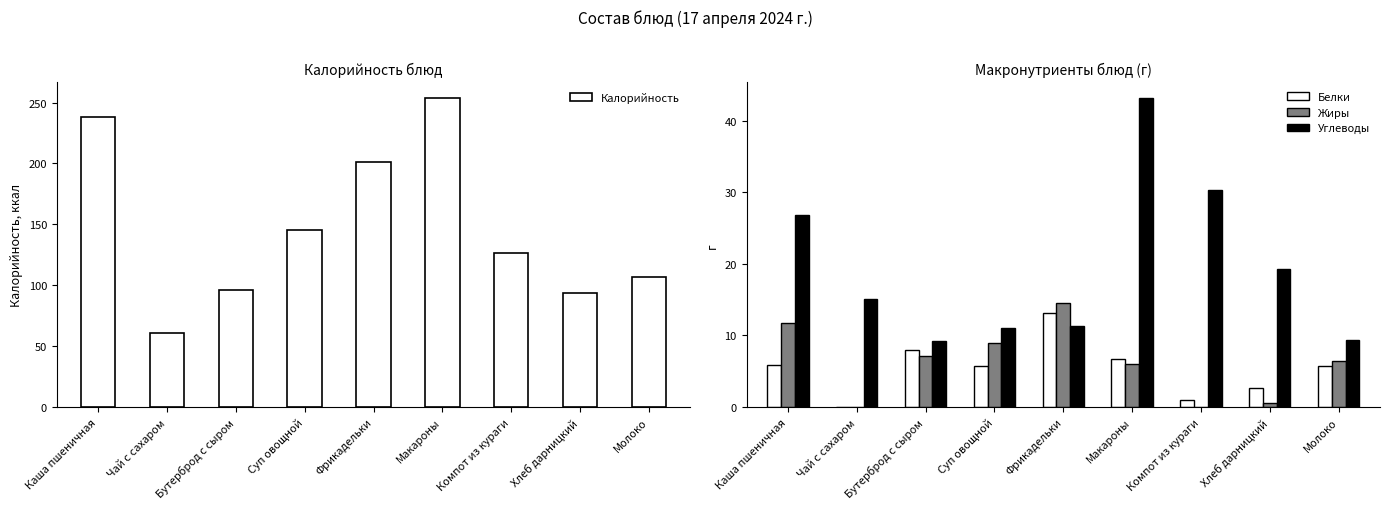

Reading right to left, list all the values displayed in this chart.

Калорийность: Молоко=107.0	Хлеб дарницкий=94.0	Компот из кураги=126.7	Макароны=254.0	Фрикадельки=201.6	Суп овощной=145.3	Бутерброд с сыром=96.2	Чай с сахаром=61.2	Каша пшеничная=238.2
Белки: Молоко=5.8	Хлеб дарницкий=2.6	Компот из кураги=1.1	Макароны=6.8	Фрикадельки=13.1	Суп овощной=5.7	Бутерброд с сыром=7.9	Чай с сахаром=0.1	Каша пшеничная=5.8
Жиры: Молоко=6.4	Хлеб дарницкий=0.5	Компот из кураги=0.1	Макароны=6.0	Фрикадельки=14.6	Суп овощной=8.9	Бутерброд с сыром=7.2	Чай с сахаром=0.0	Каша пшеничная=11.8
Углеводы: Молоко=9.4	Хлеб дарницкий=19.3	Компот из кураги=30.2	Макароны=43.2	Фрикадельки=11.3	Суп овощной=11.1	Бутерброд с сыром=9.2	Чай с сахаром=15.1	Каша пшеничная=26.8